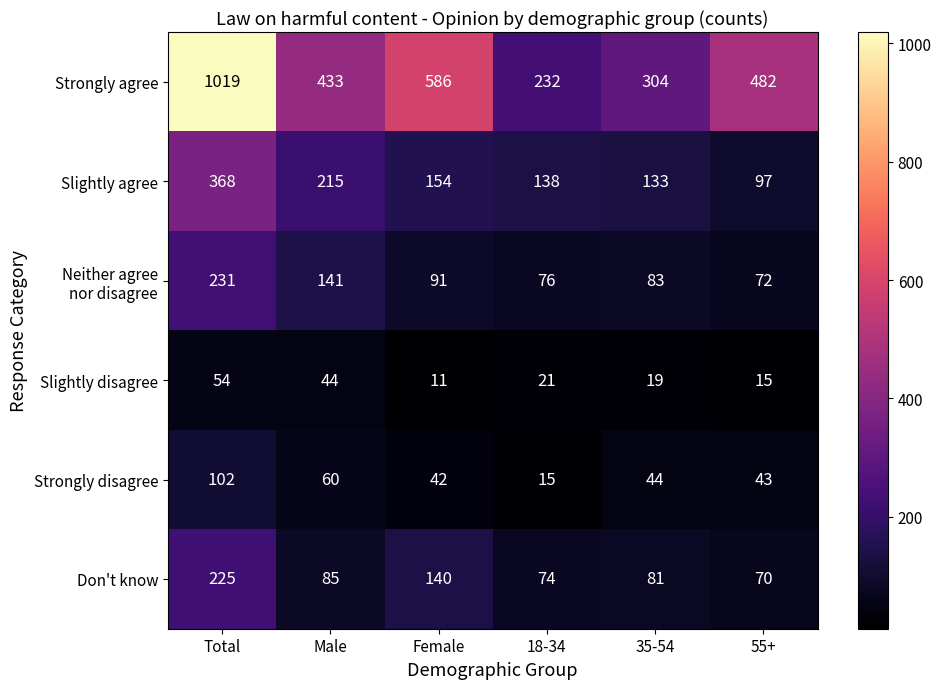

What is the sum of all Slightly disagree values?

164